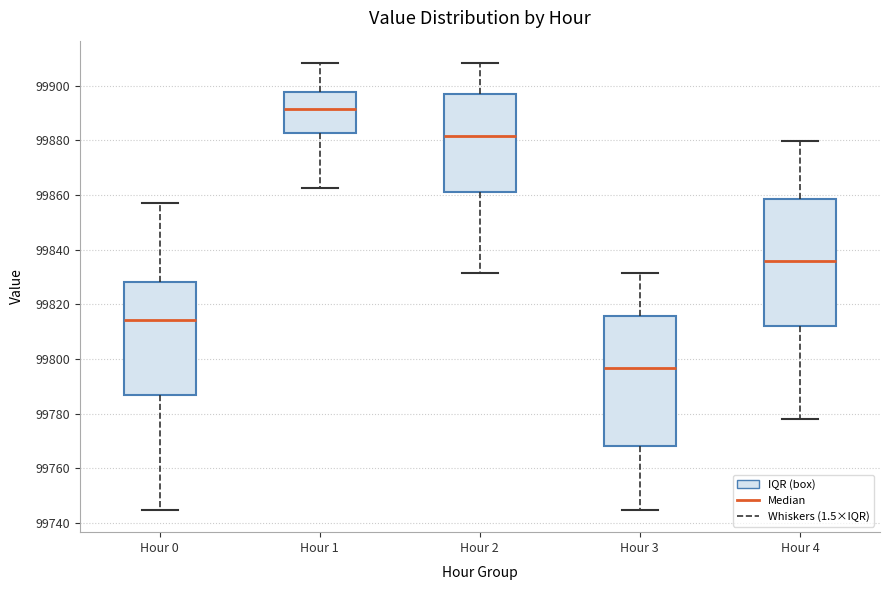

Reading left to right, transcribe this box plot: for each box, give where its median line is, the range the box spans, and where its two whiskers end, as read against the y-axis. The values are not printed on the chart, so give them approximately, as read against the axis.

Hour 0: median 99814, box 99786 to 99828, whiskers 99744 to 99858
Hour 1: median 99892, box 99882 to 99898, whiskers 99862 to 99908
Hour 2: median 99882, box 99862 to 99898, whiskers 99832 to 99908
Hour 3: median 99796, box 99768 to 99816, whiskers 99744 to 99832
Hour 4: median 99836, box 99812 to 99858, whiskers 99778 to 99880